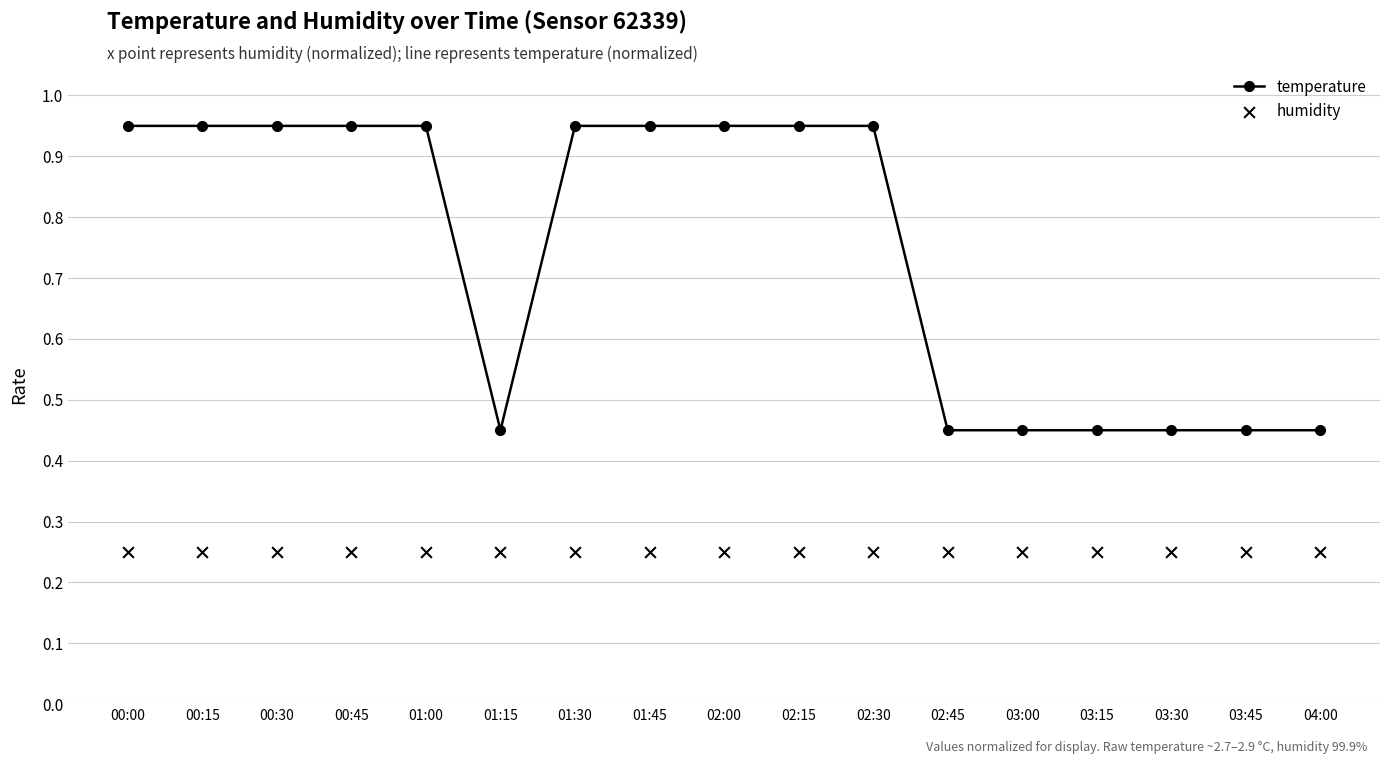

Is the value of humidity at 03:00 greater than the value of temperature at 00:00?

No